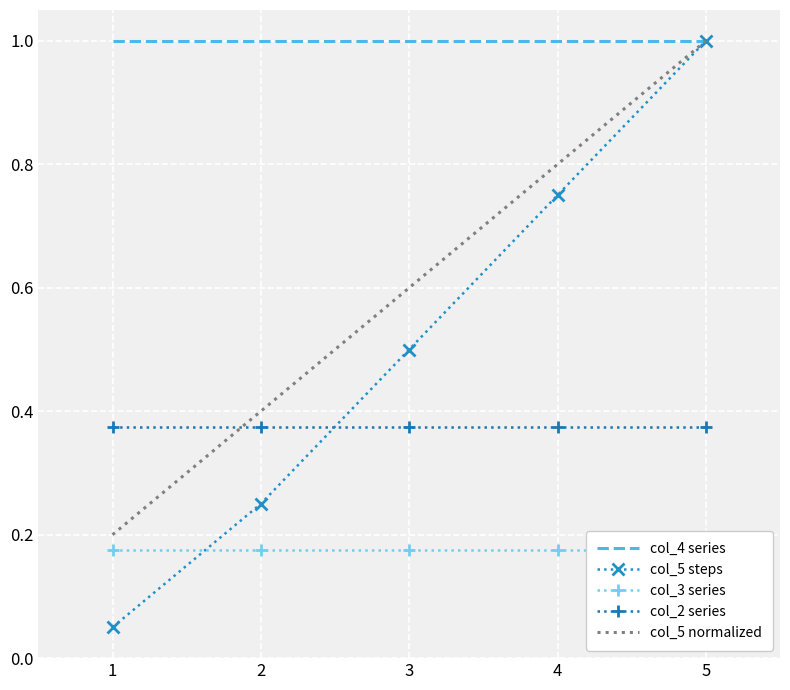

At which label does col_5 normalized reach its peak?

5